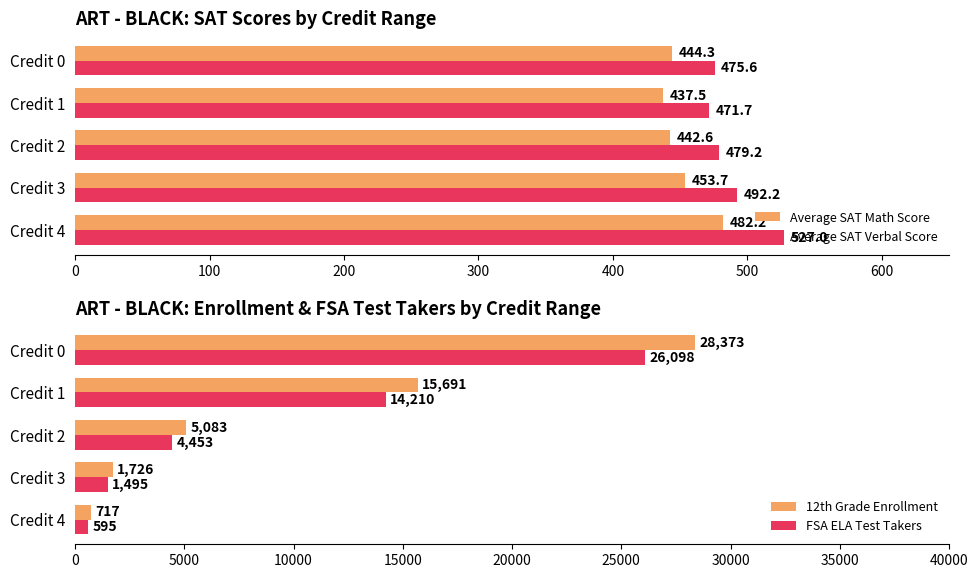

Which series has the widest spread of values?

12th Grade Enrollment